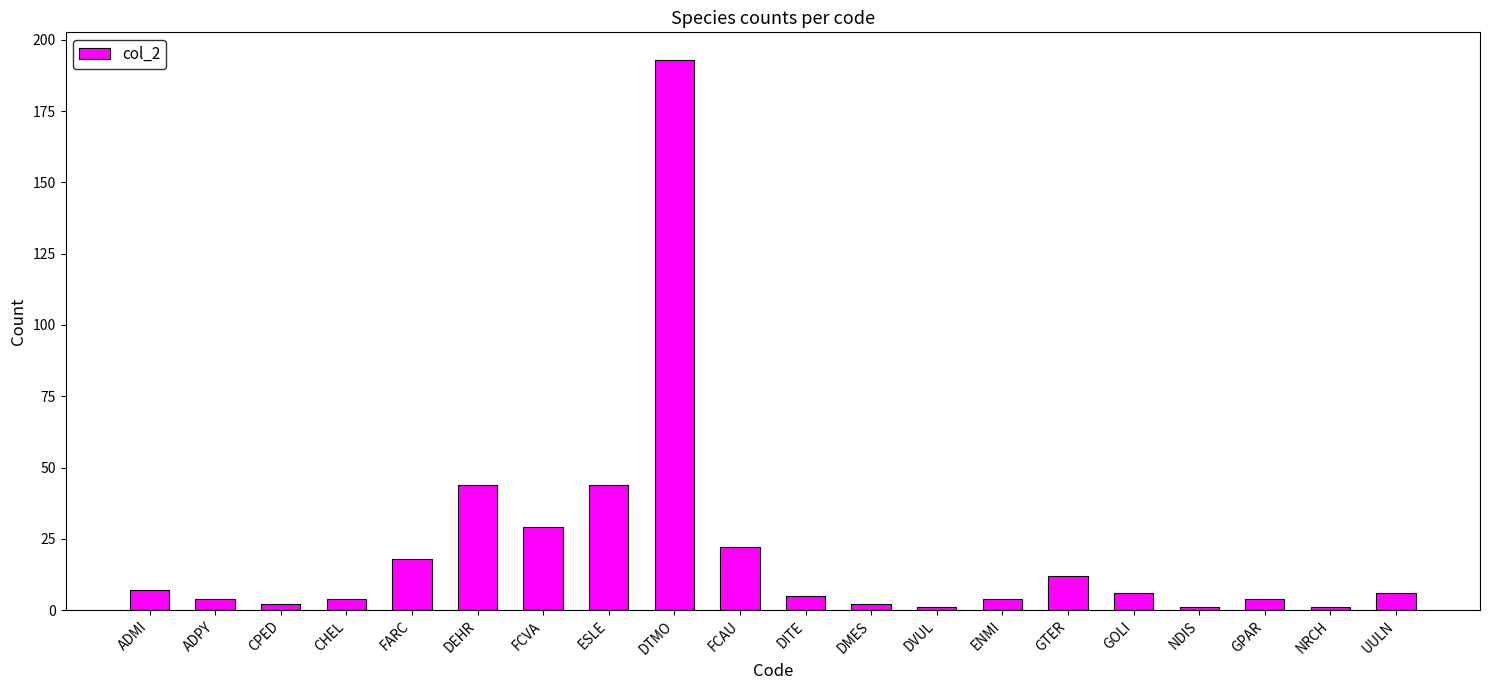

What is the change in value from DVUL to GOLI?

+5